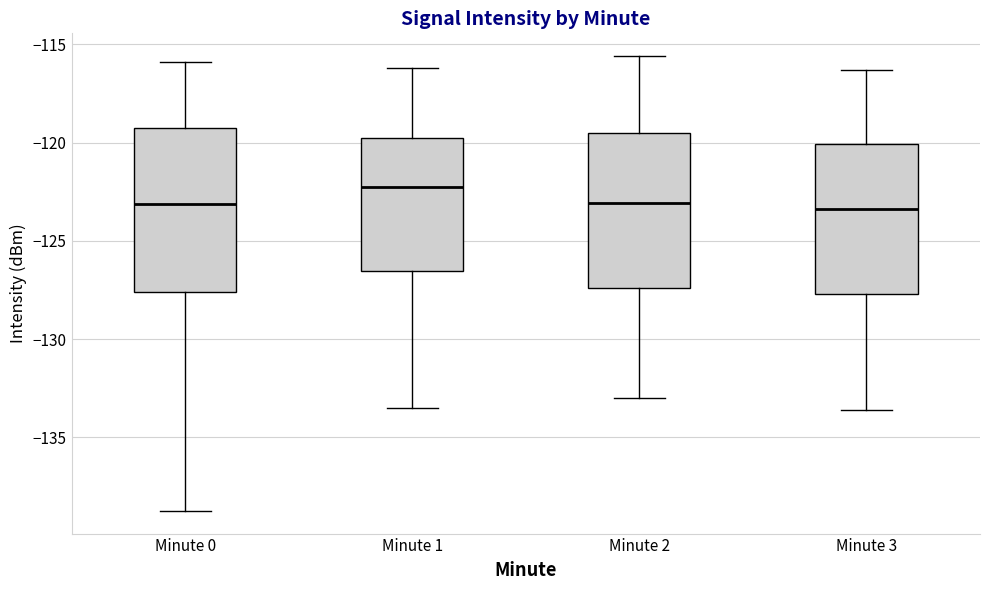

Where does the lower whisker of the box for Minute 3 end on the y-axis? The values are not printed on the chart, so give them approximately, as read against the axis.

-133.5